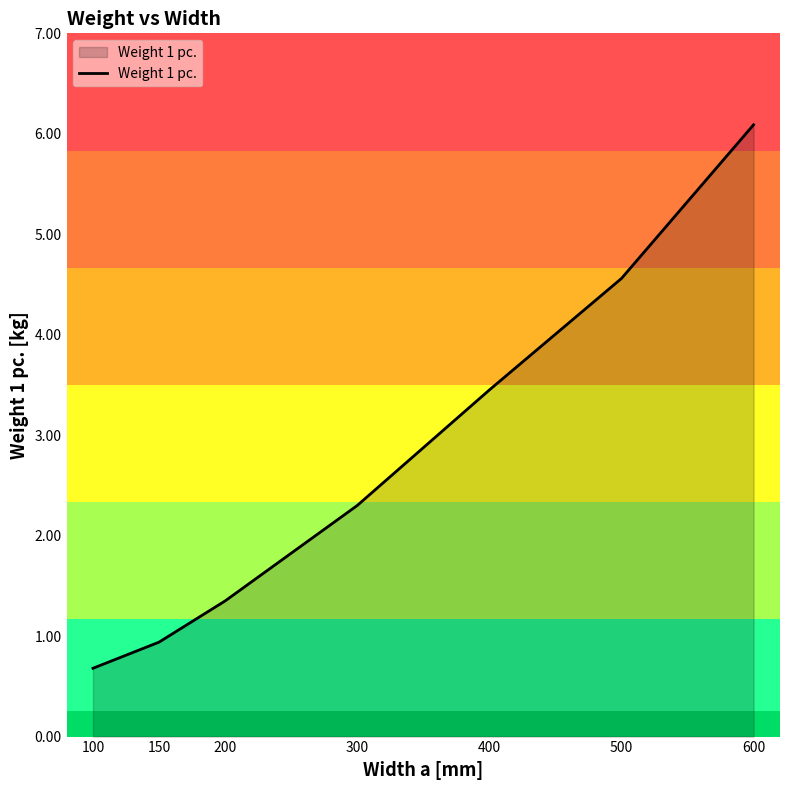

List the labels in order of value, largest first.

600, 500, 400, 300, 200, 150, 100